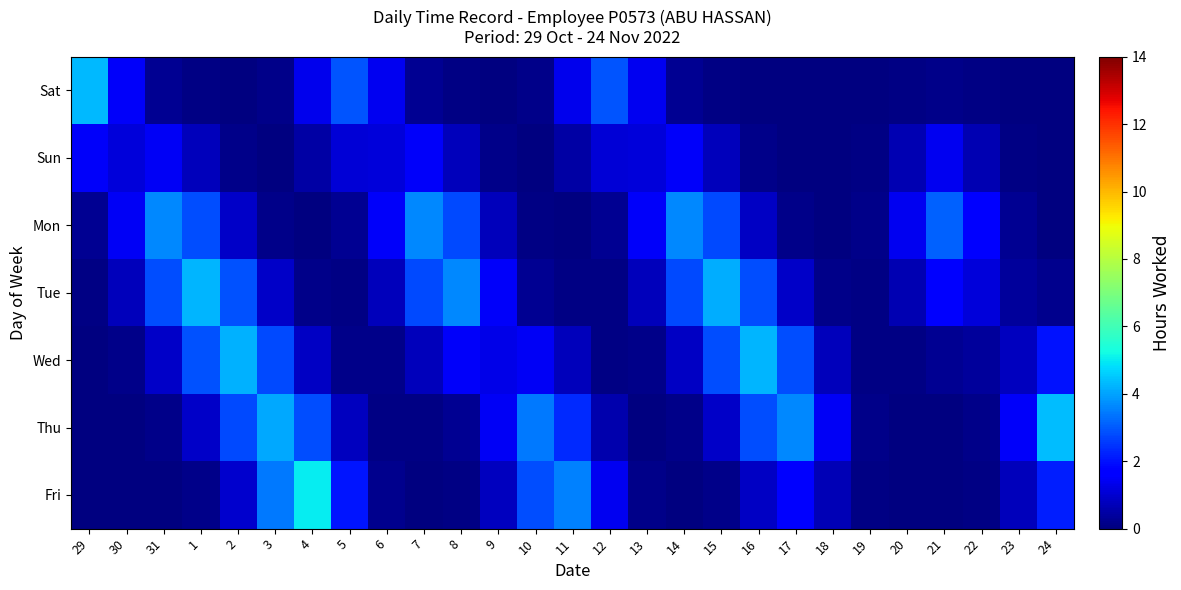

Between 31 and 7, which series saw the biggest shift?

Wed